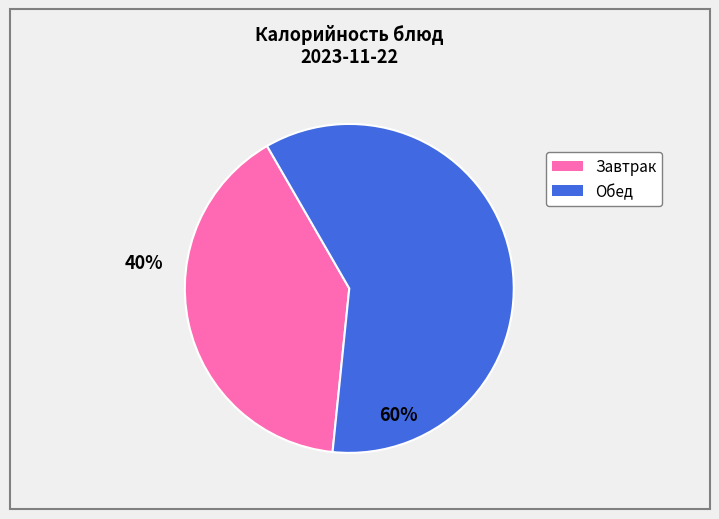

Is there a majority slice in this chart?

Yes